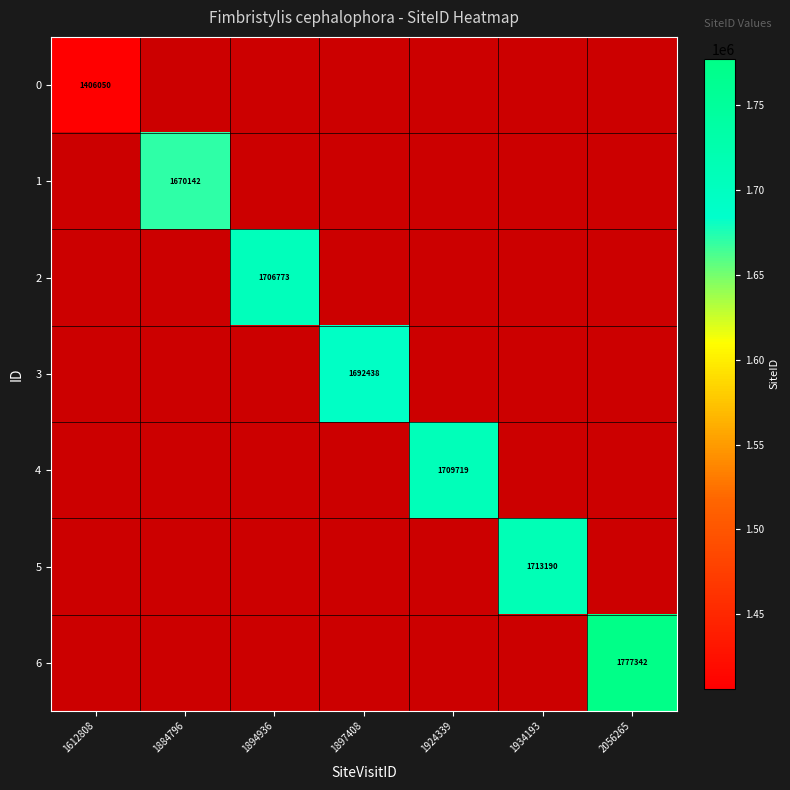

The 3 series shows 1692438 at 1897408. True or false?

True